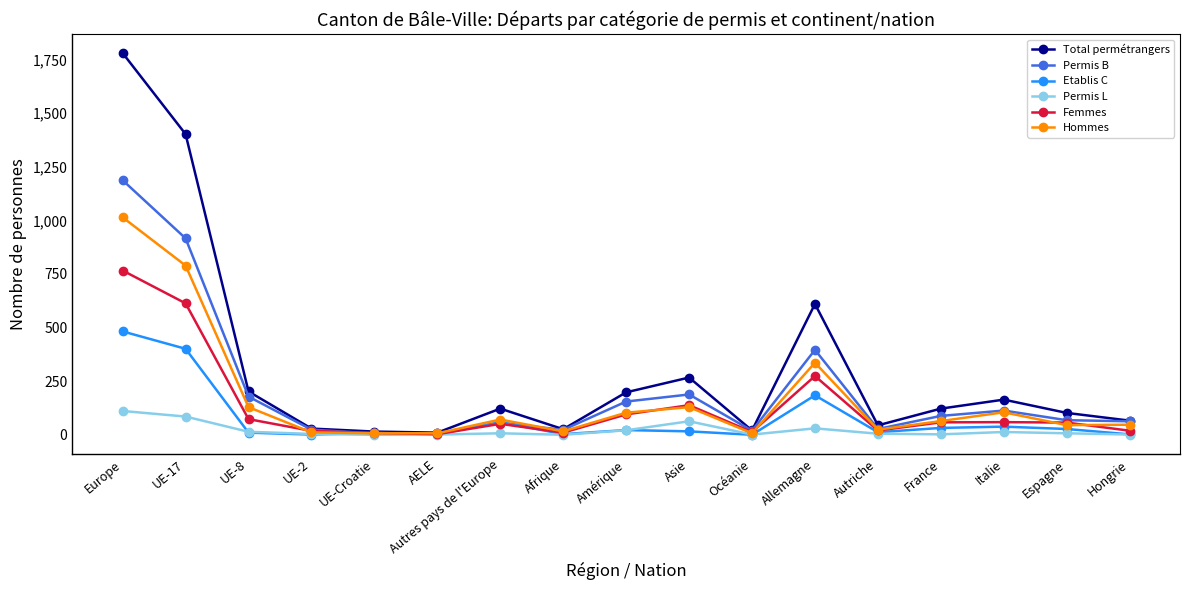

Which series changed the most between Asie and Autriche?

Total permétrangers